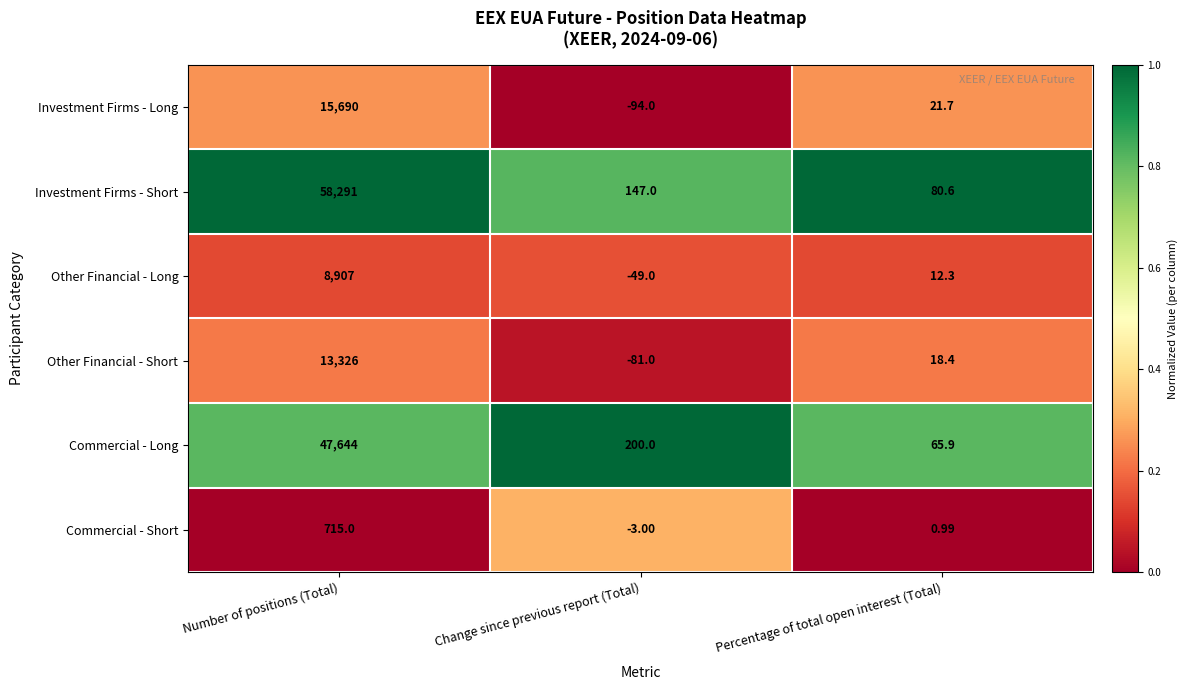

At which category does the chart reach its minimum across all series?

Change since previous report (Total)